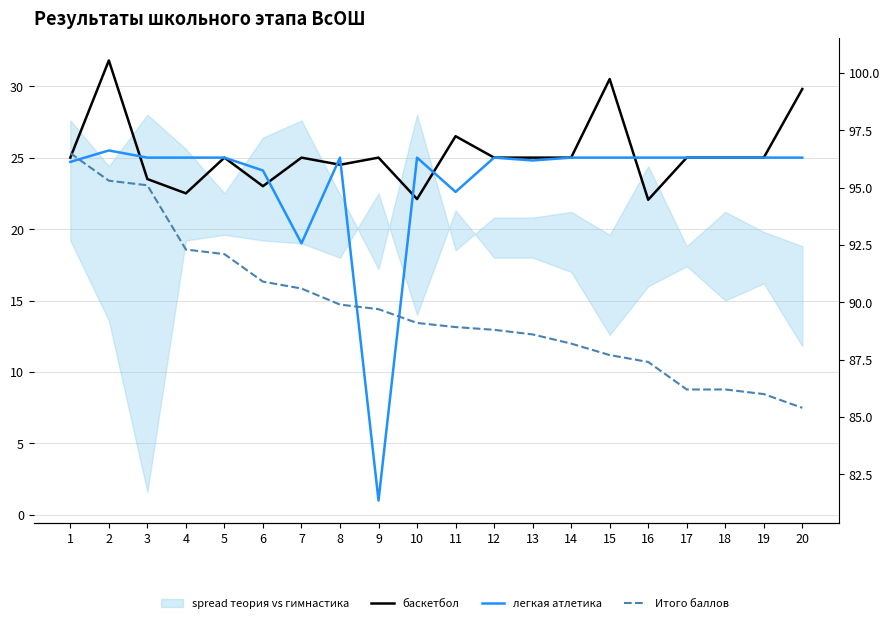

The value of Итого баллов at 15 is 87.7. True or false?

True